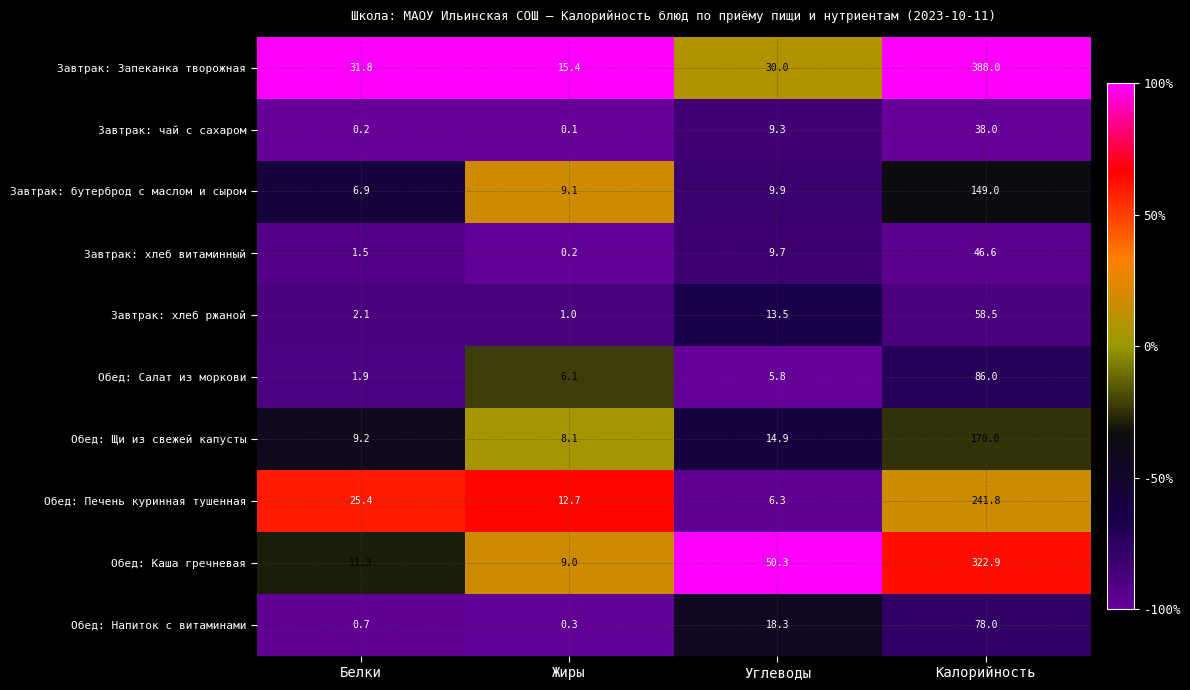

Which series changed the most between Углеводы and Калорийность?

Завтрак: Запеканка творожная